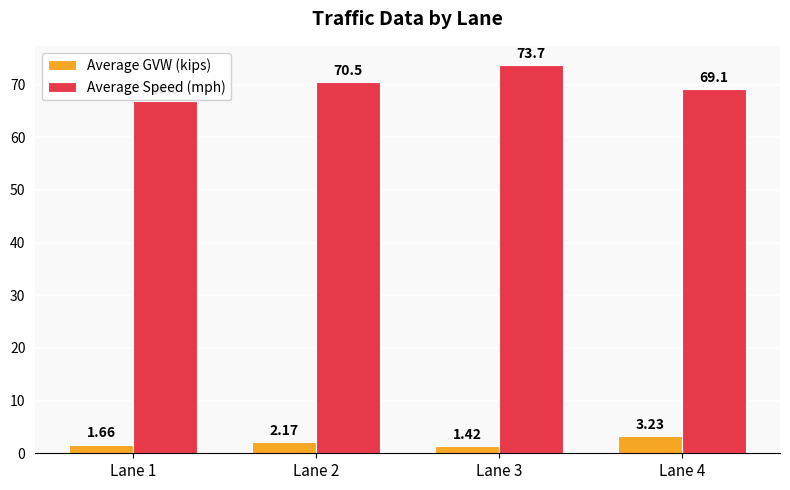

At which label does Average GVW (kips) reach its minimum?

Lane 3